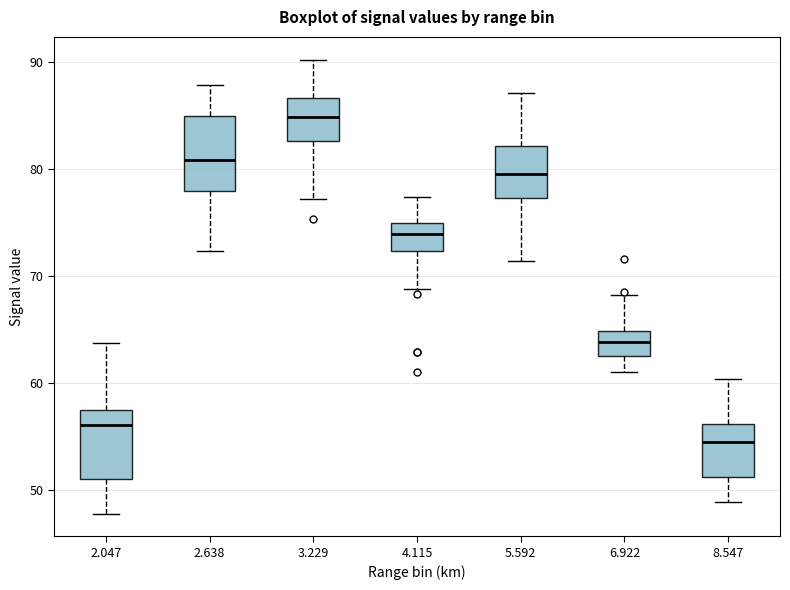

Reading left to right, read every box against the y-axis: the position of its median line, the range the box covers, and the ends of its whiskers. The values are not printed on the chart, so give them approximately, as read against the axis.

2.047: median 56, box 51 to 57, whiskers 48 to 64
2.638: median 81, box 78 to 85, whiskers 72 to 88
3.229: median 85, box 83 to 87, whiskers 77 to 90
4.115: median 74, box 72 to 75, whiskers 69 to 77
5.592: median 80, box 77 to 82, whiskers 71 to 87
6.922: median 64, box 63 to 65, whiskers 61 to 68
8.547: median 55, box 51 to 56, whiskers 49 to 60